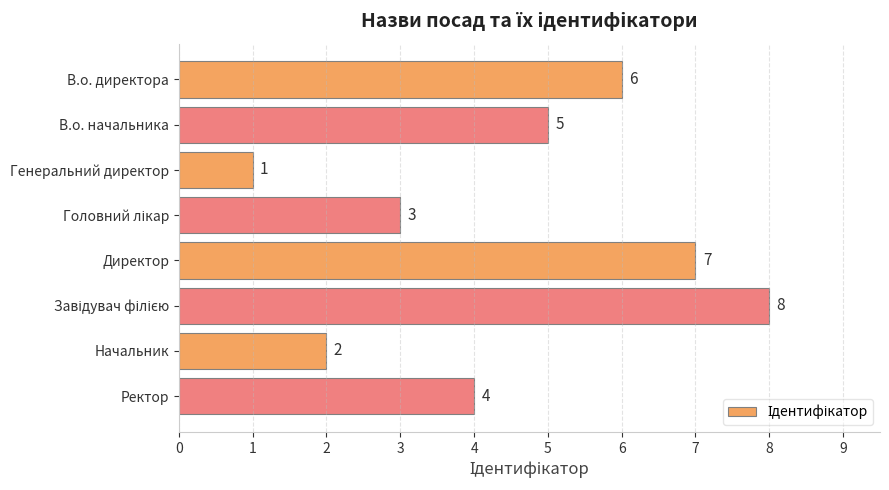

What is the change in value from В.о. начальника to Генеральний директор?

-4